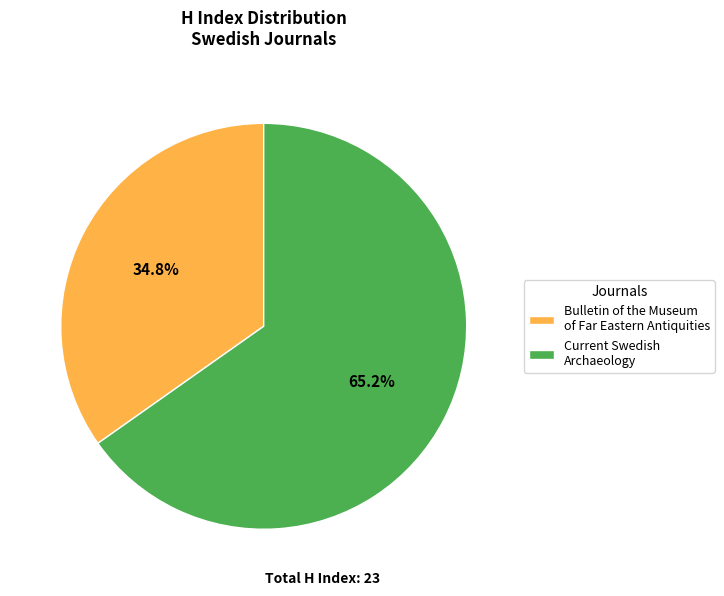

Which category has the smallest portion of the pie?

Bulletin of the Museum of Far Eastern Antiquities